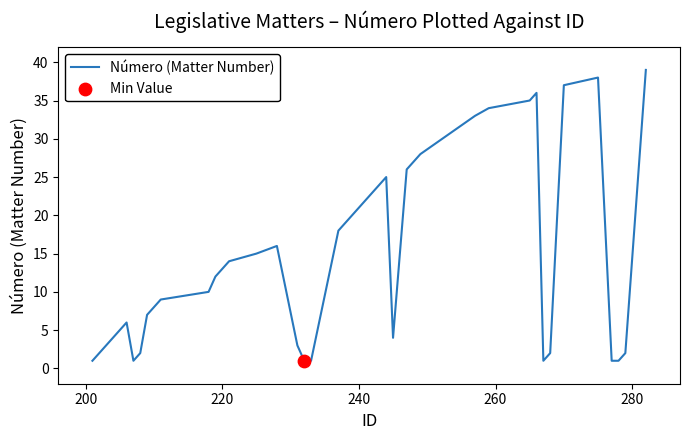

What is the maximum value shown in the chart?

39